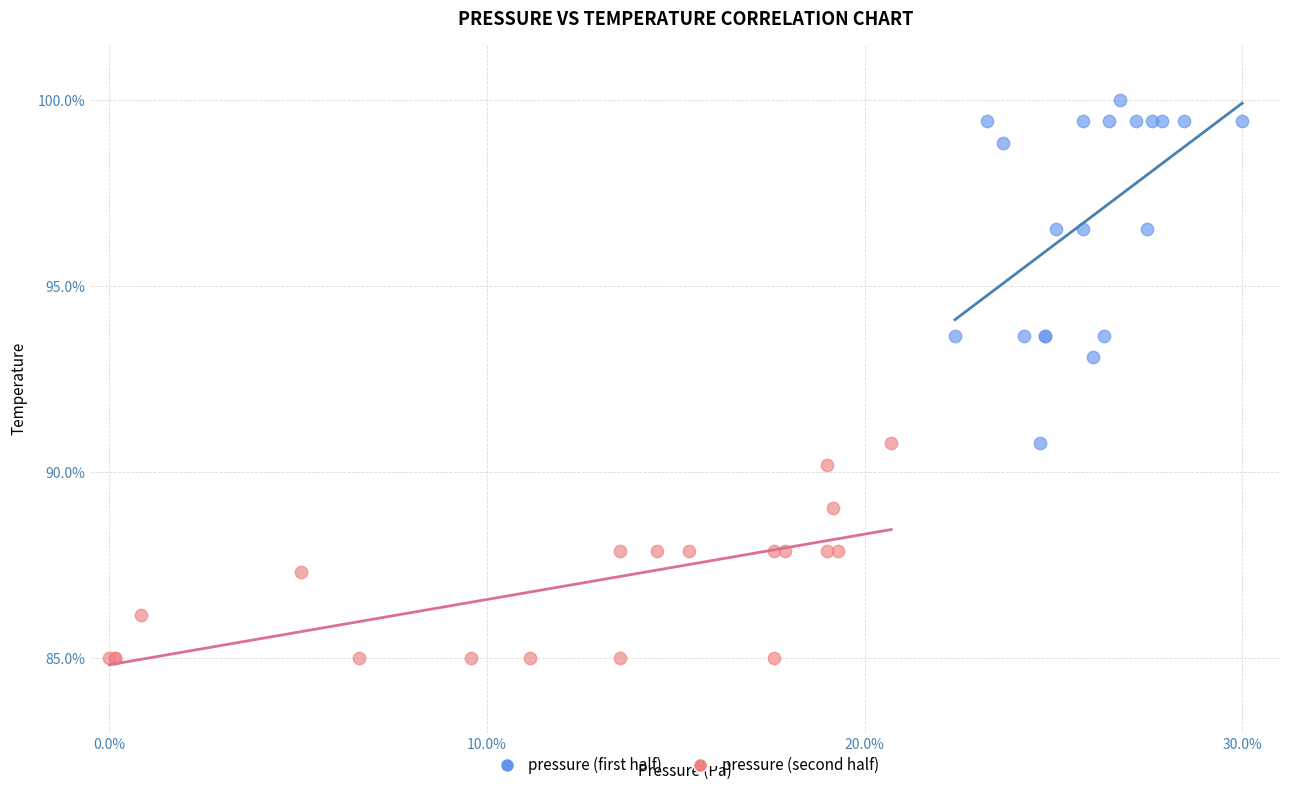

Which series has the largest Y range (max minus min)?

pressure (first half)